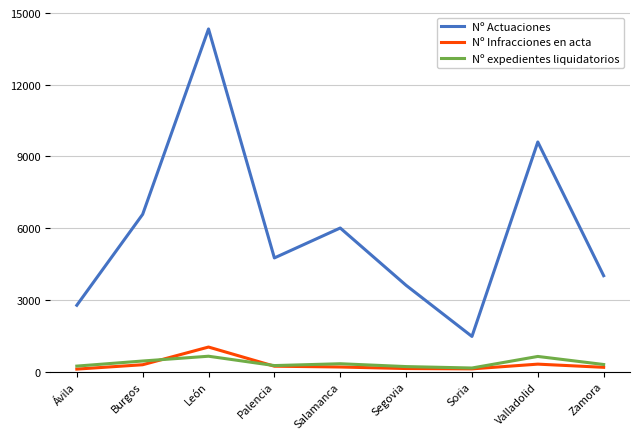

What is the maximum value shown in the chart?

14334